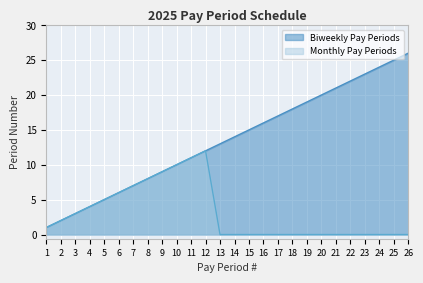

Is it true that Monthly Pay Periods equals -5 at 16?

False